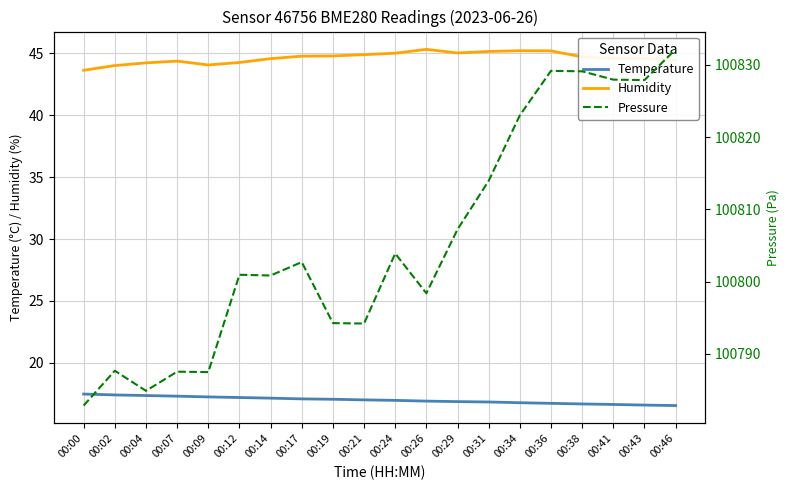

Is the value of Temperature at 00:43 greater than the value of Pressure at 00:36?

No